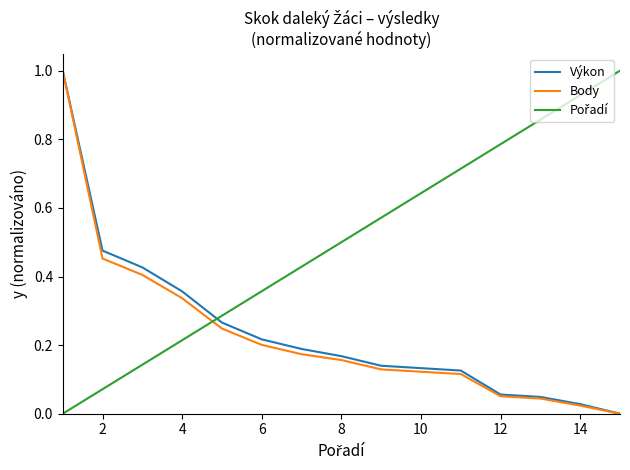

What is the greatest value displayed?

1.0